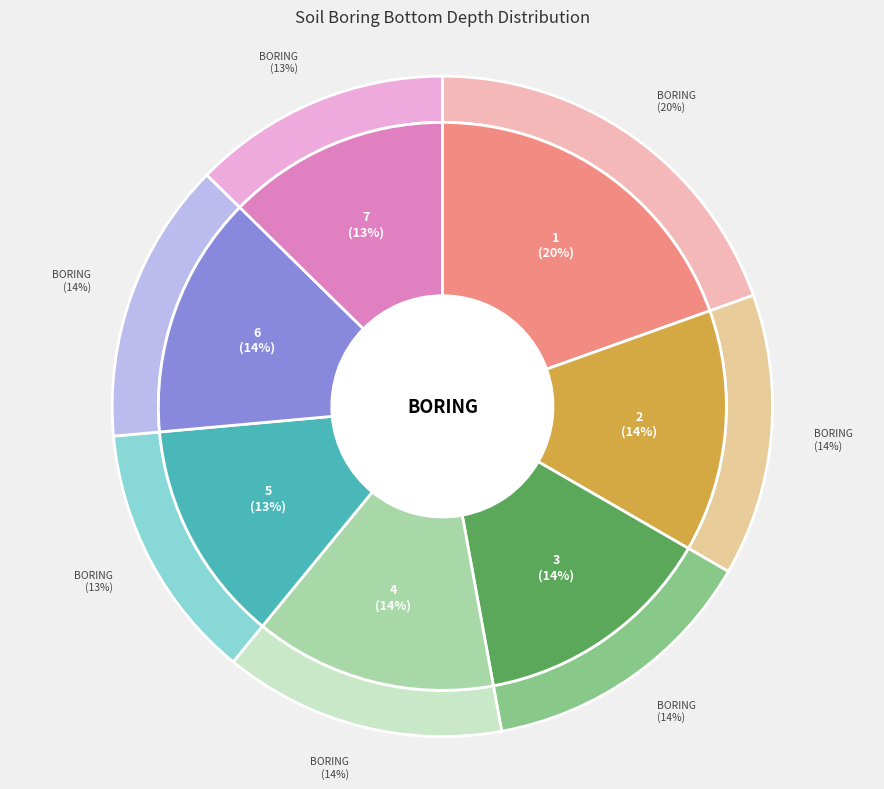

Does 4 account for over 50% of the chart?

No